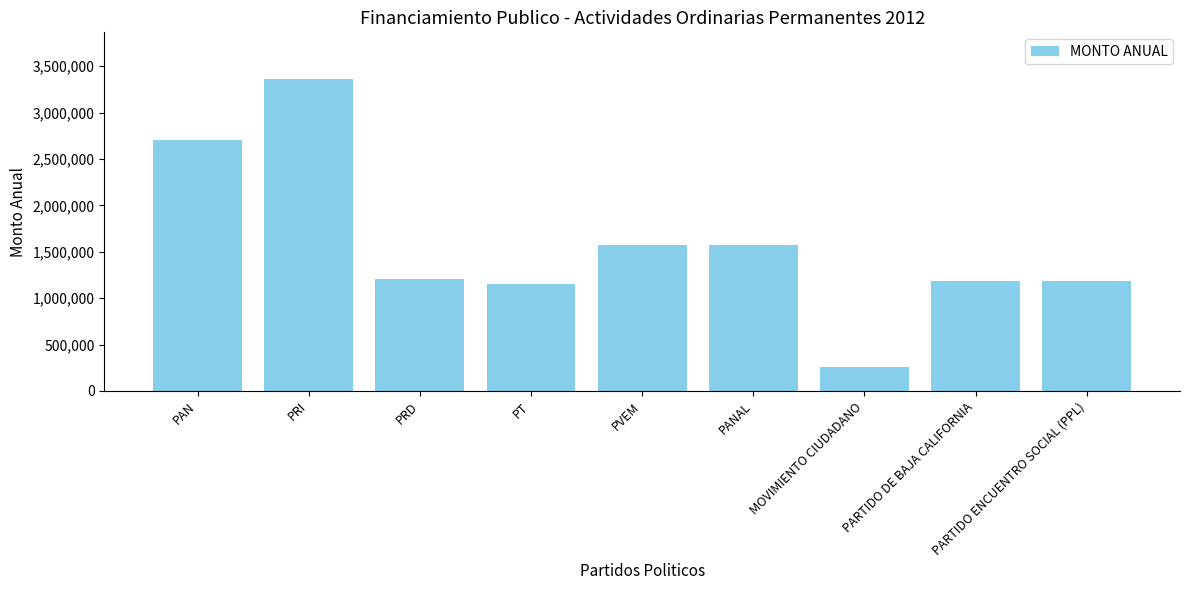

Does the chart contain any negative values?

No